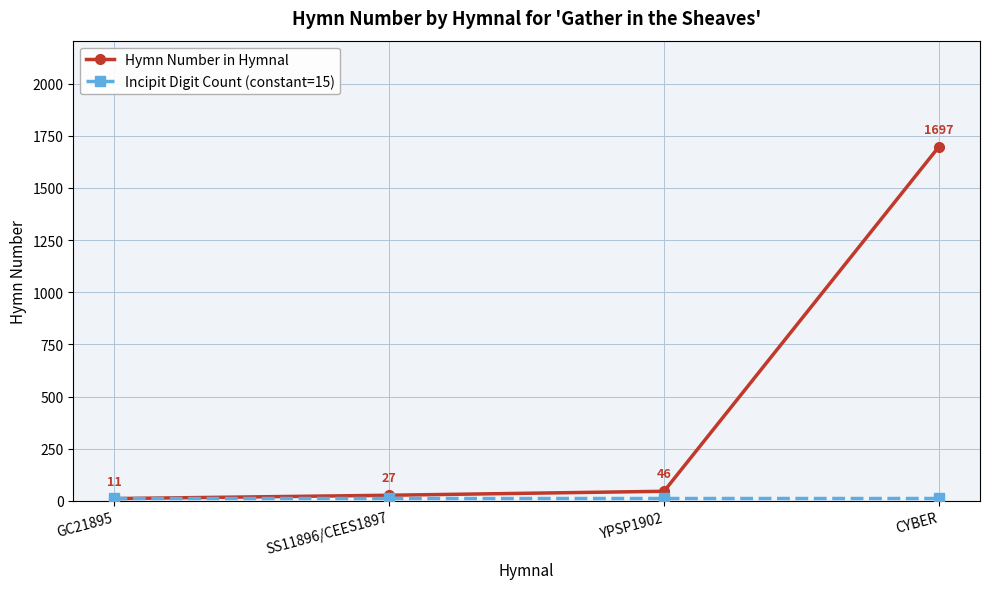

What is the spread (max minus min) of values at GC21895?

4